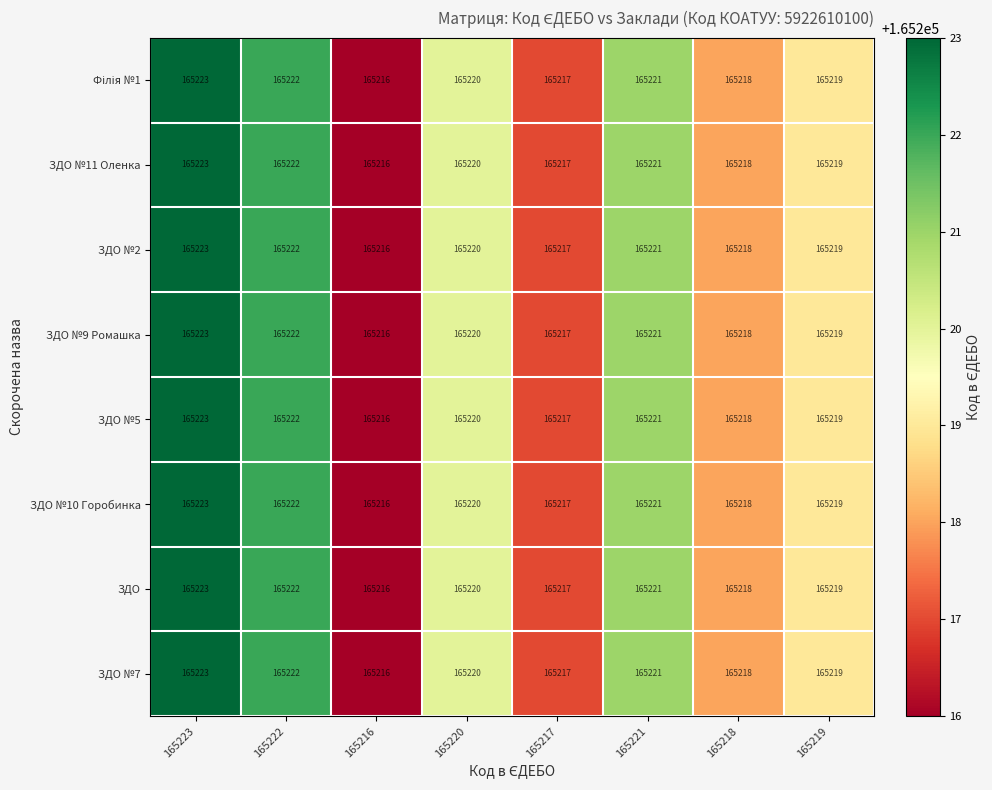

What is the highest value of the ЗДО №2 series?

165223